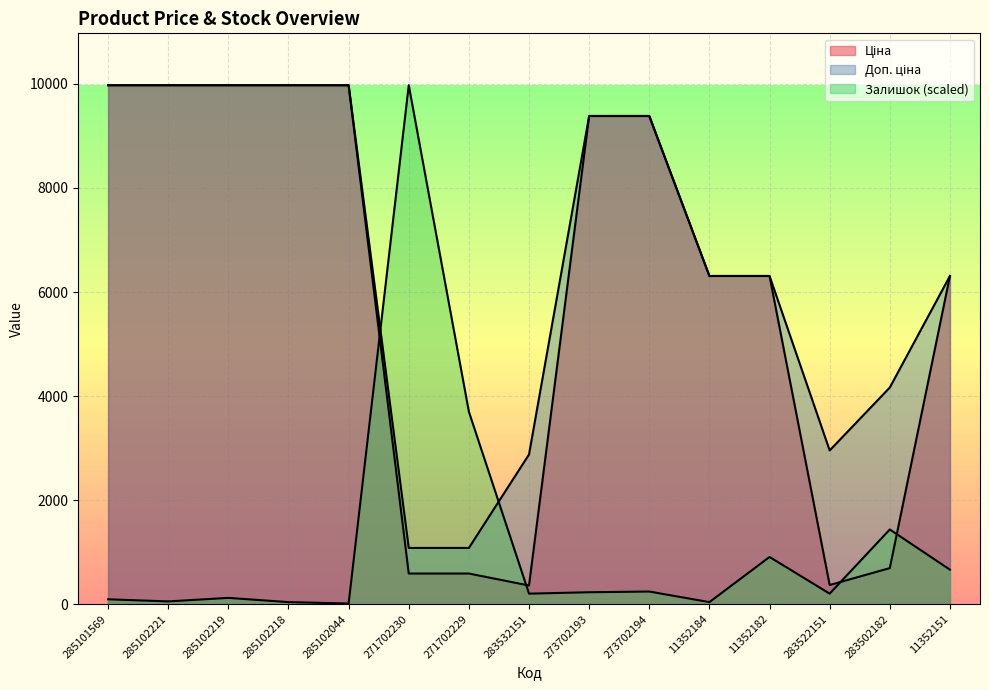

True or false: Ціна has more than 0 interior local peaks.

False